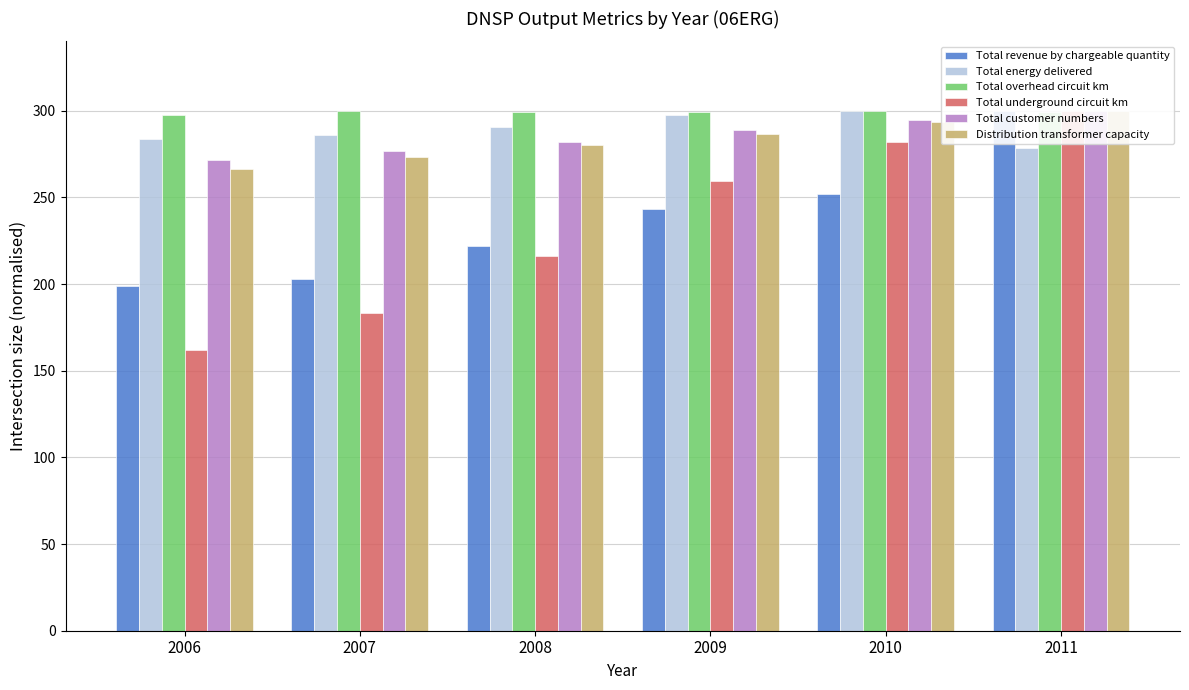

What is the total value across all series at 2010?

1721.9